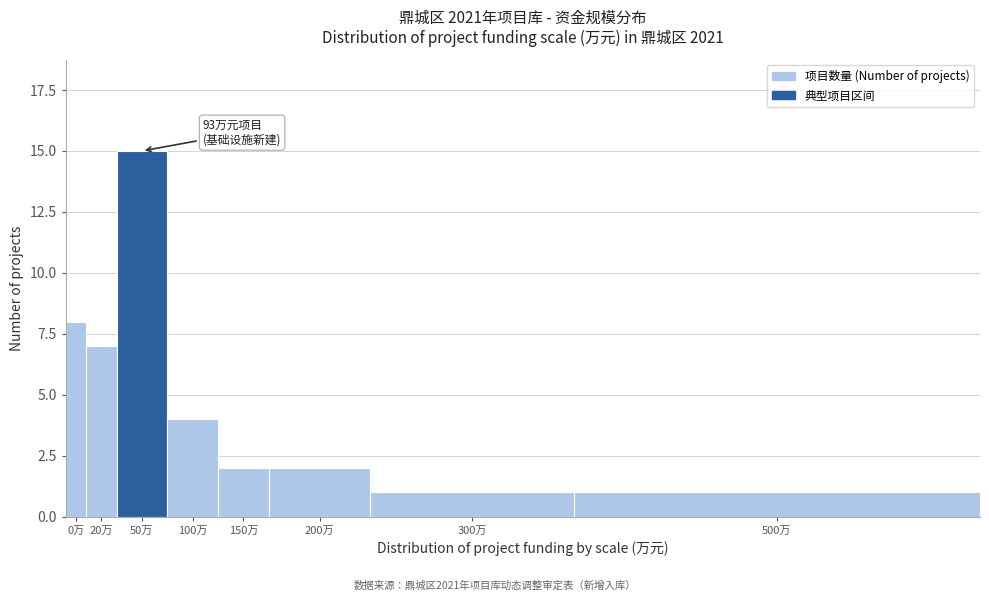

Reading left to right, extract all data points from this chart.

8	7	15	4	2	2	1	1